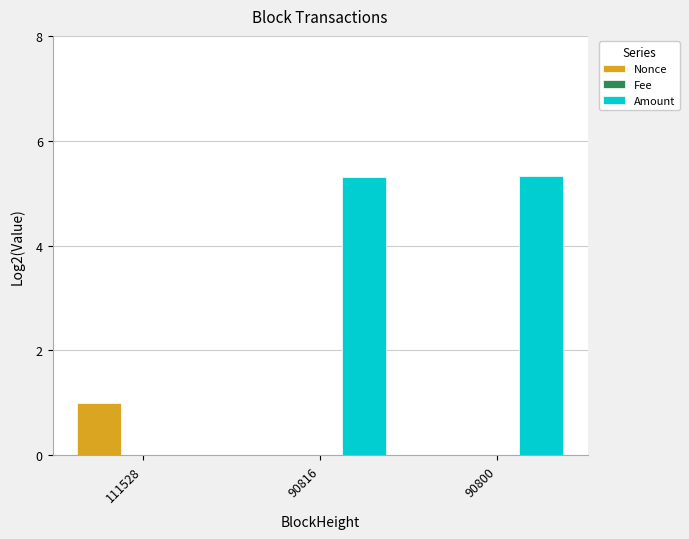

Rank the series by their average value, from highest to lowest.

Amount, Nonce, Fee